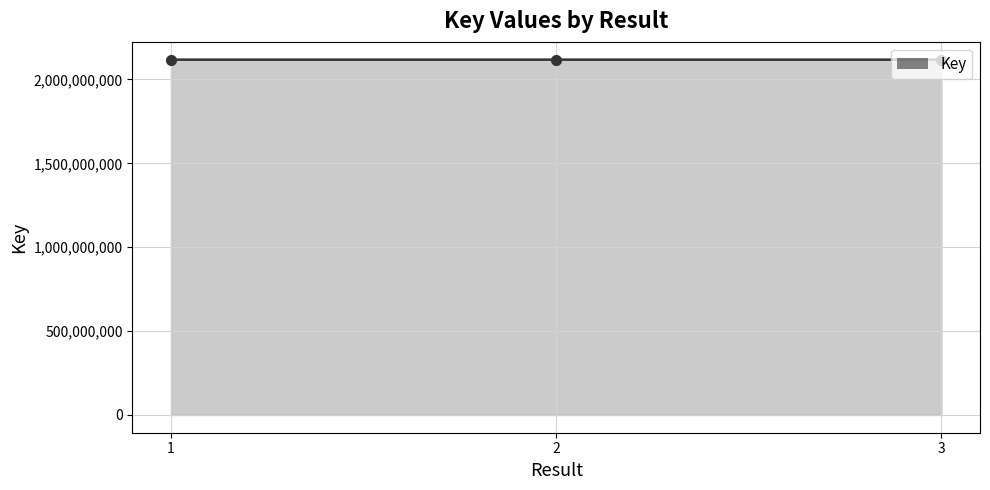

What is the ratio of the value at 2 to the value at 1?

1.0